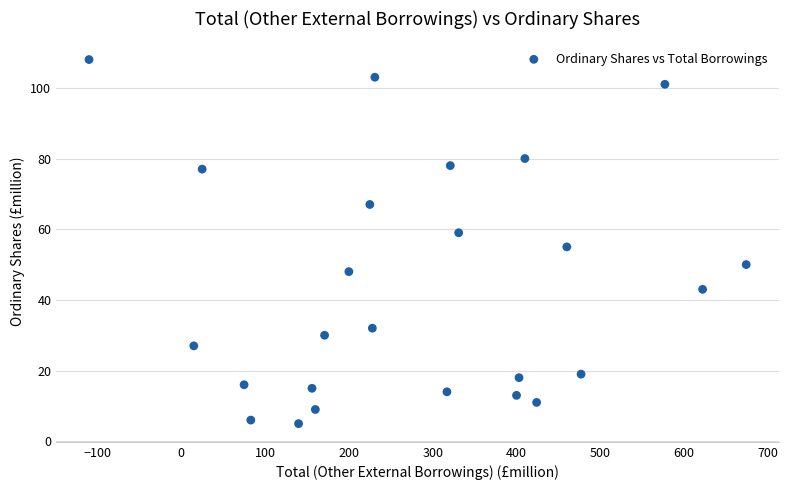

What is the range of X values (max minus min)?

784